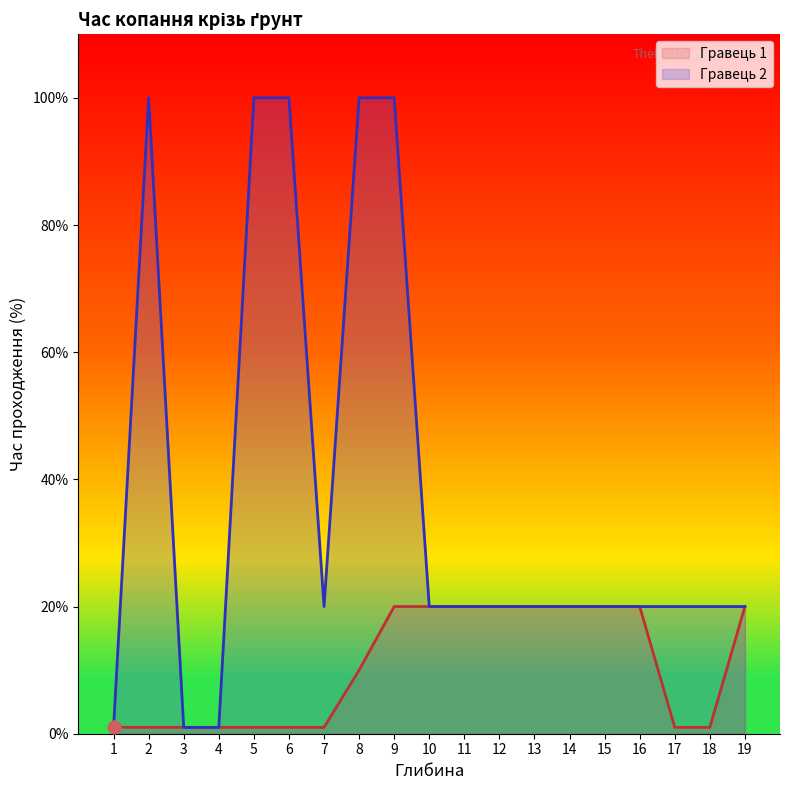

At which category is the sum across all series the highest?

9